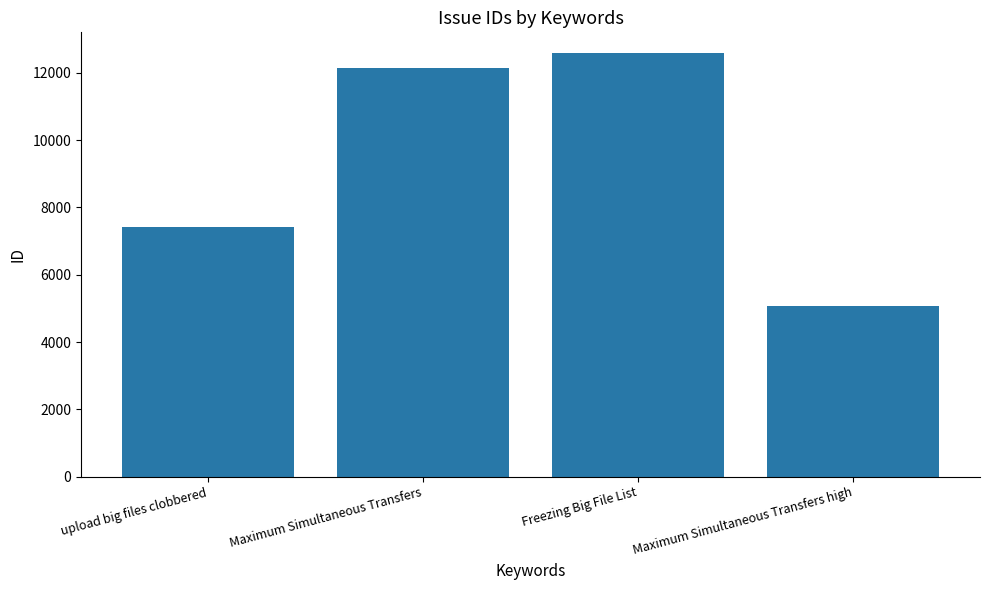

Reading left to right, what are all the values shown in this chart?

7416	12150	12574	5062